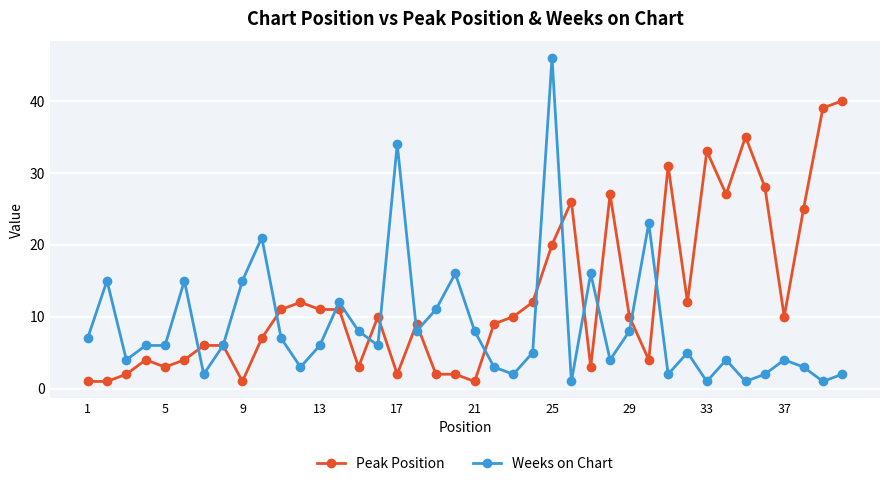

How many lines are shown in the chart?

2